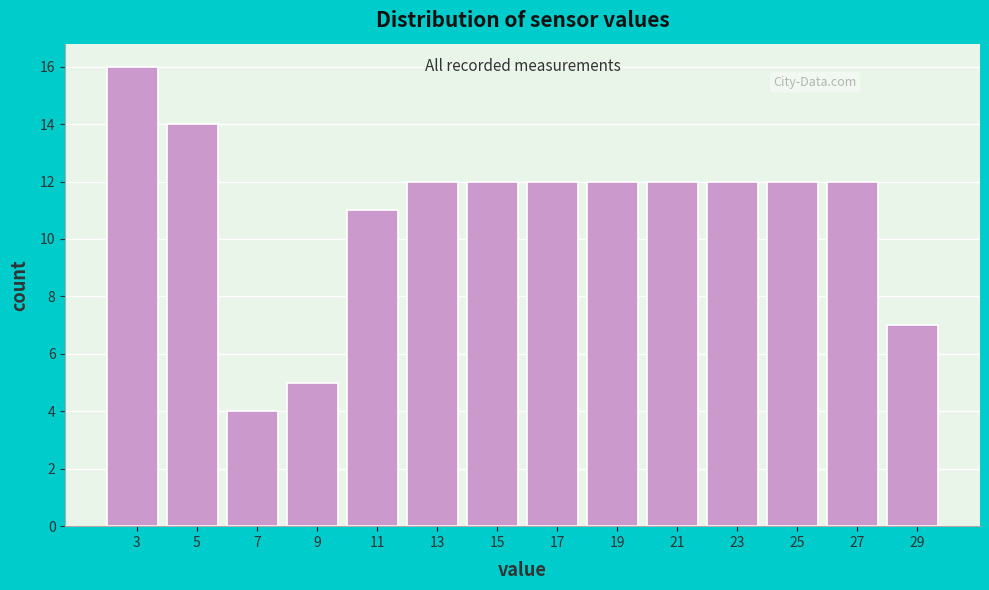

Reading left to right, list all the values displayed in this chart.

16	14	4	5	11	12	12	12	12	12	12	12	12	7